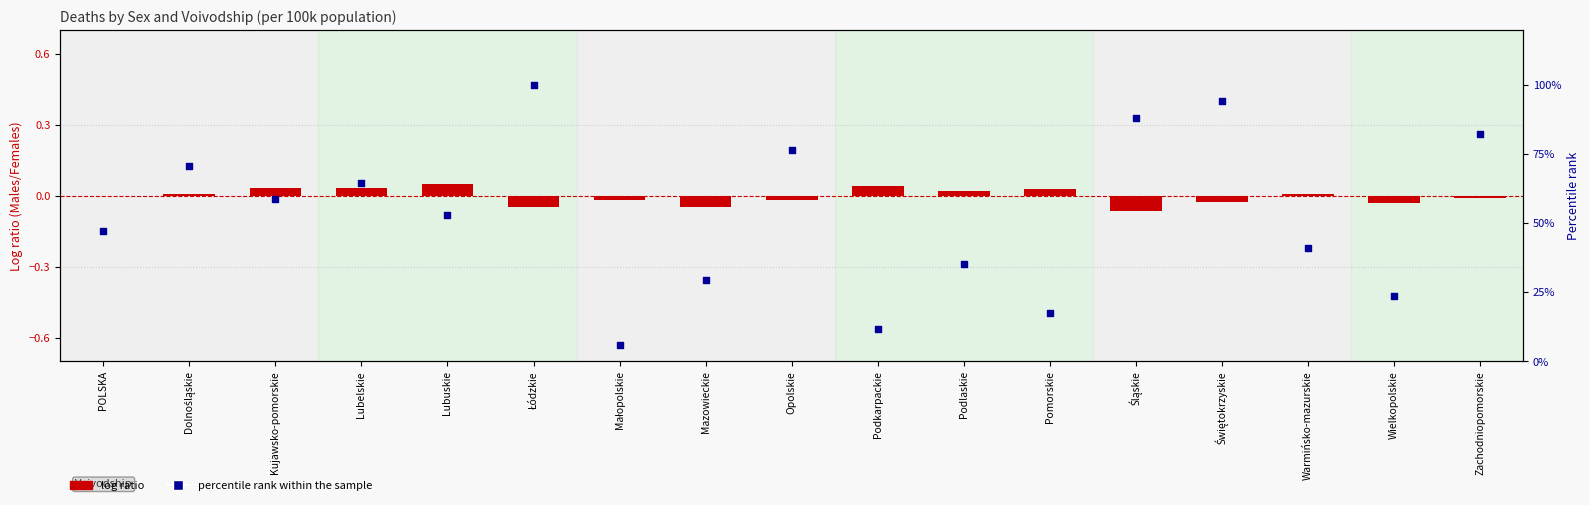

Which series has the largest total across all categories?

percentile rank within the sample